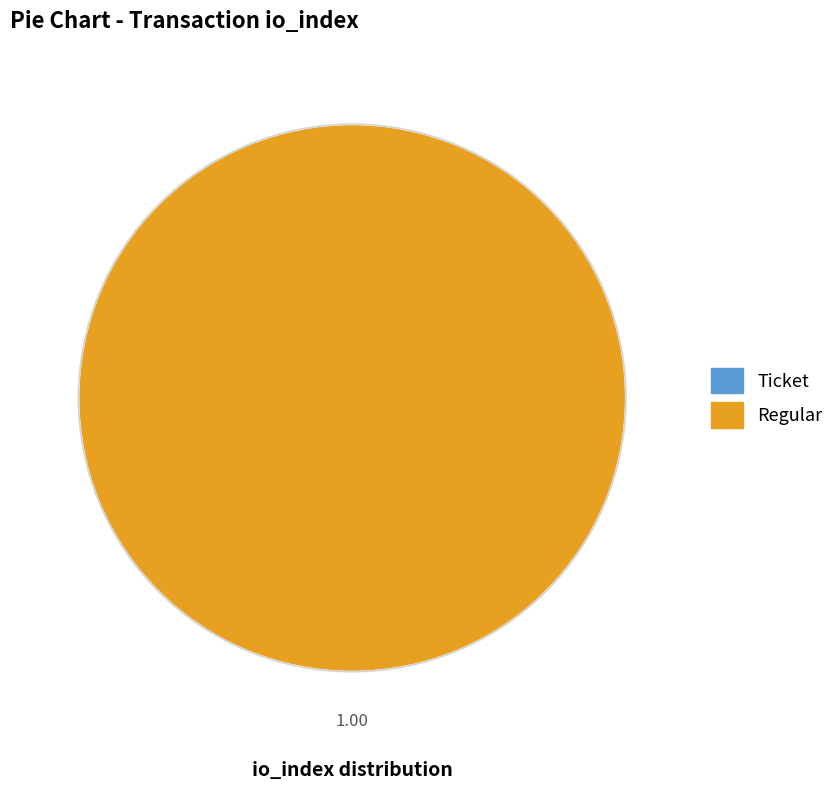

To the nearest percent, what is the combined percentage of Regular (io_index=15) and Ticket (io_index=0)?

100%